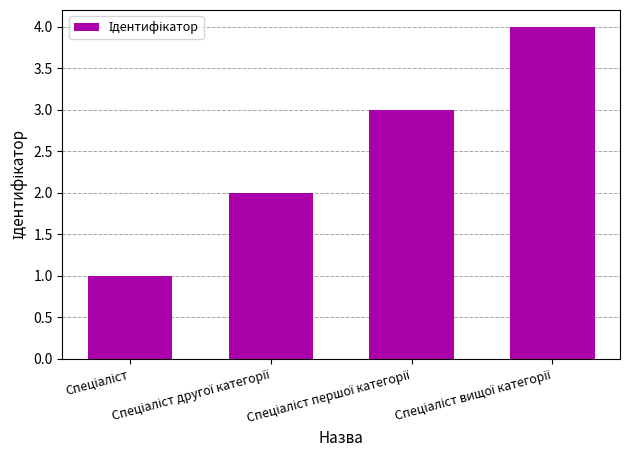

How many values are between 2 and 4?

3